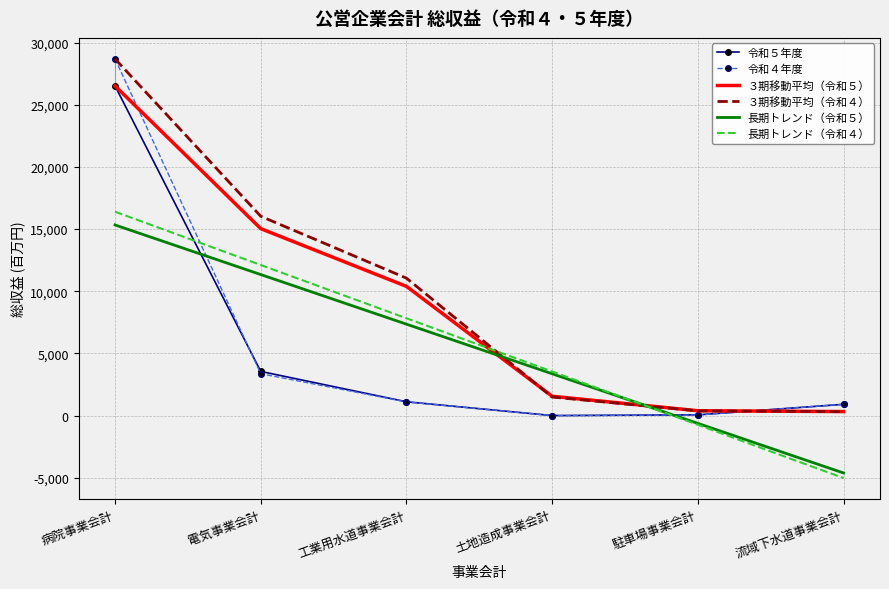

What position from the right is 駐車場事業会計?

2